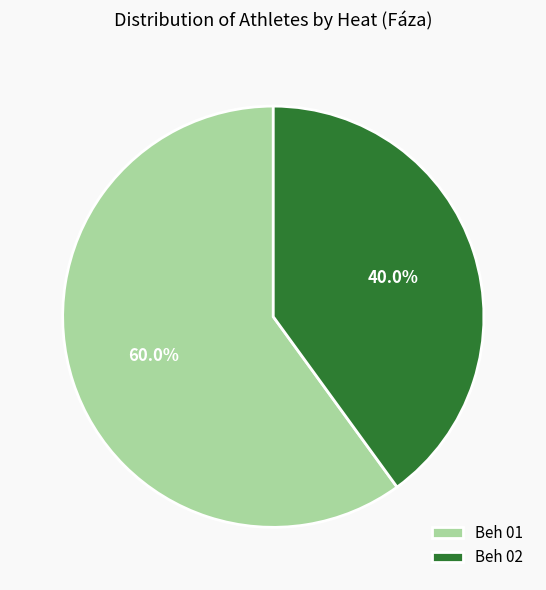

To the nearest percent, what is the average slice percentage?

50%